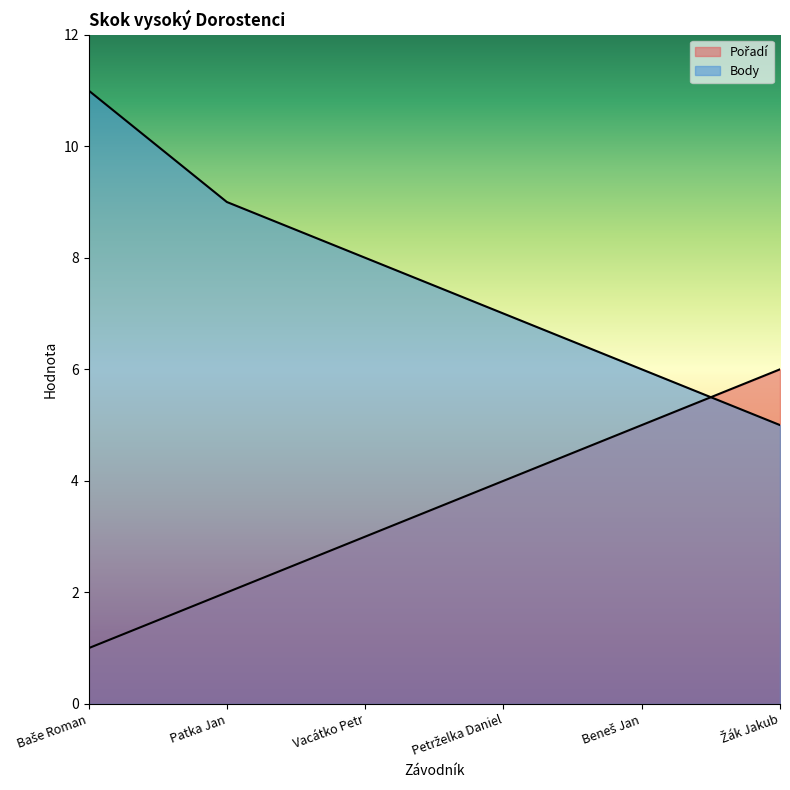

Which series ends up on top after the final intersection of Pořadí and Body?

Pořadí